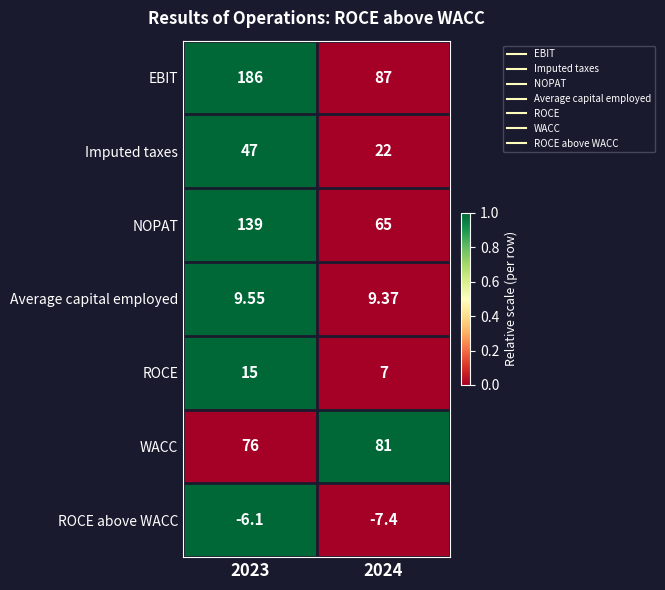

Which series has the largest total across all categories?

EBIT